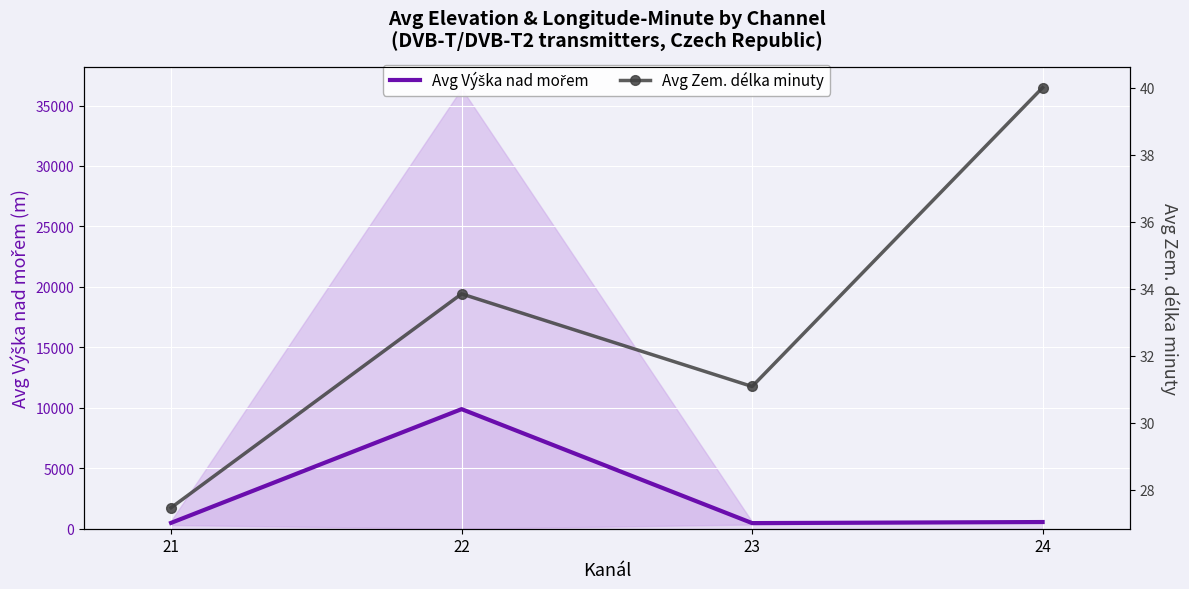

Which has a higher value, 22 or 23?

22